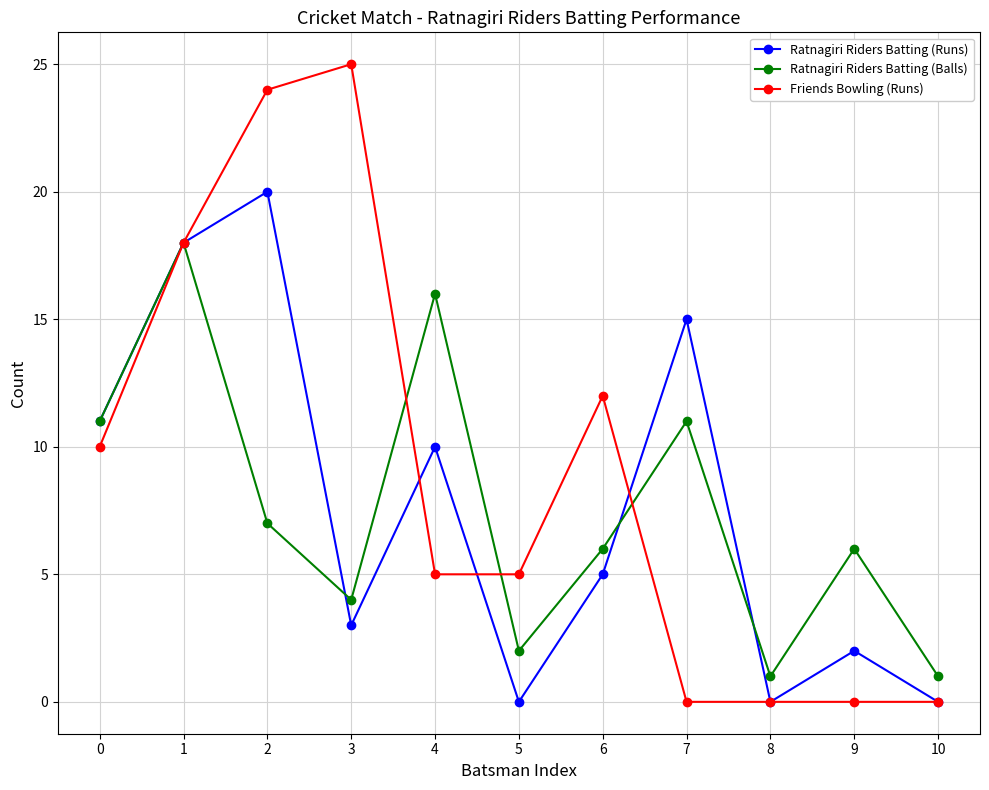

Which series has the largest range (max minus min)?

Friends Bowling (Runs)